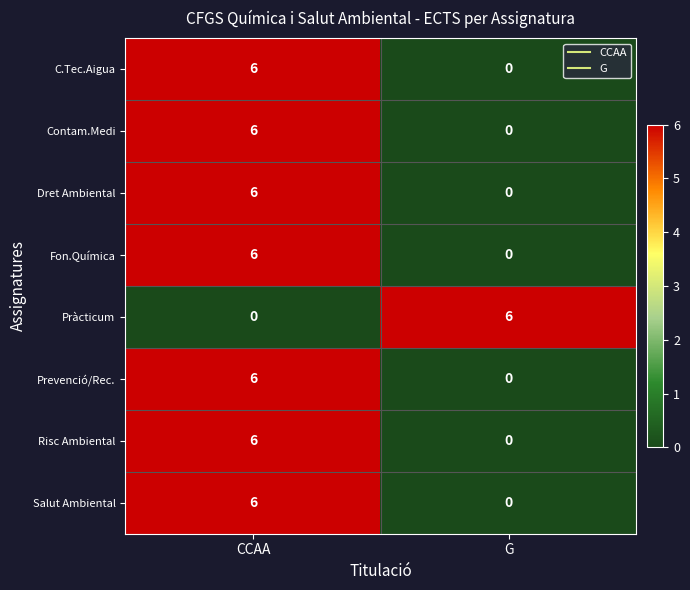

What is the difference between the maximum and minimum values in the Salut Ambiental series?

6